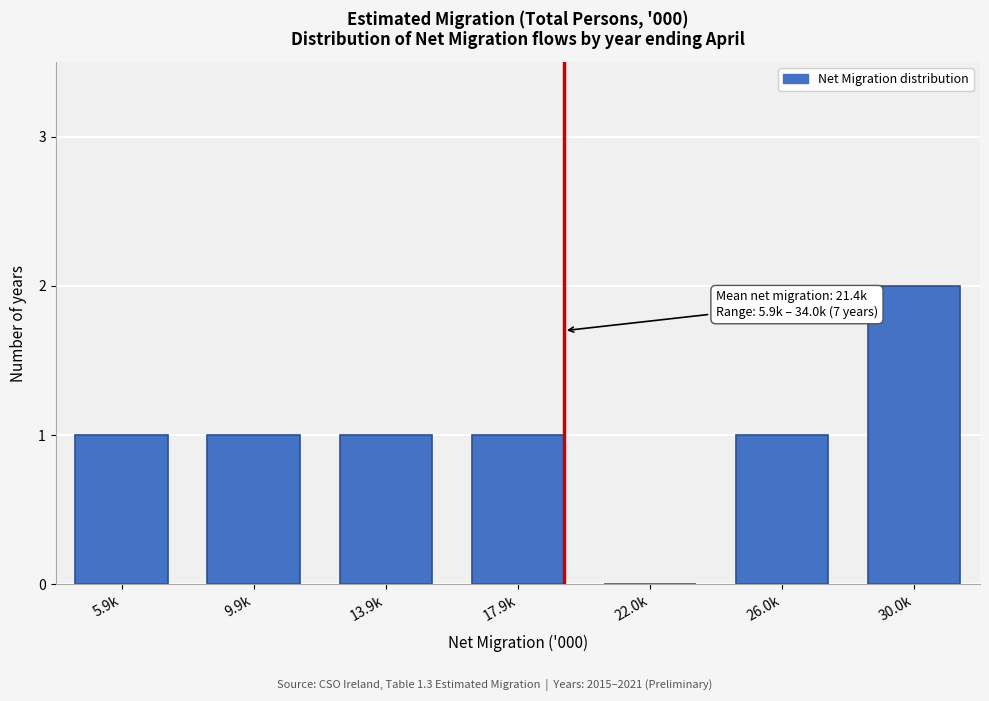

Reading left to right, what are all the values shown in this chart?

5.9k=1	9.9k=1	13.9k=1	17.9k=1	22.0k=0	26.0k=1	30.0k=2